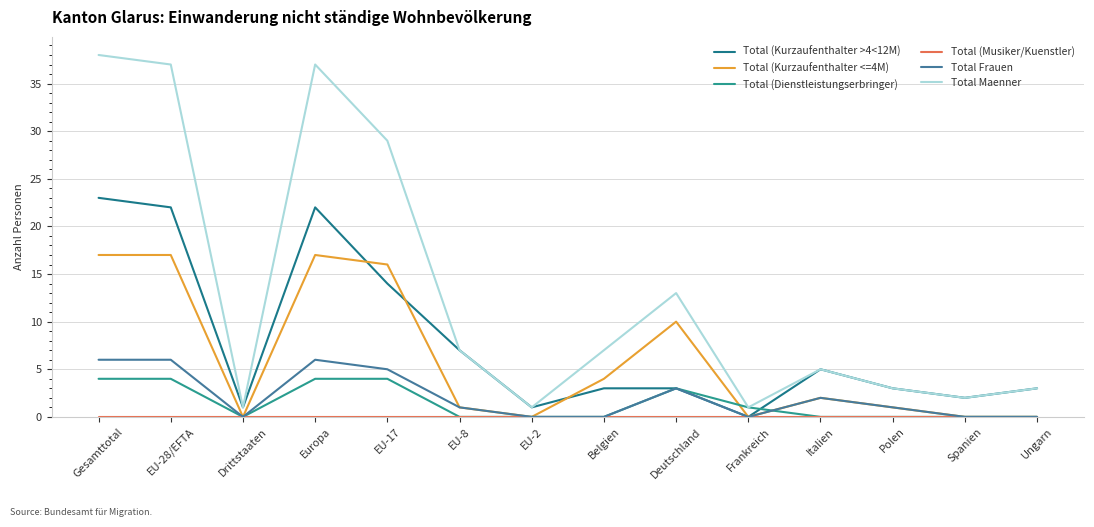

Is it true that Total (Kurzaufenthalter >4<12M) equals 14 at EU-17?

True